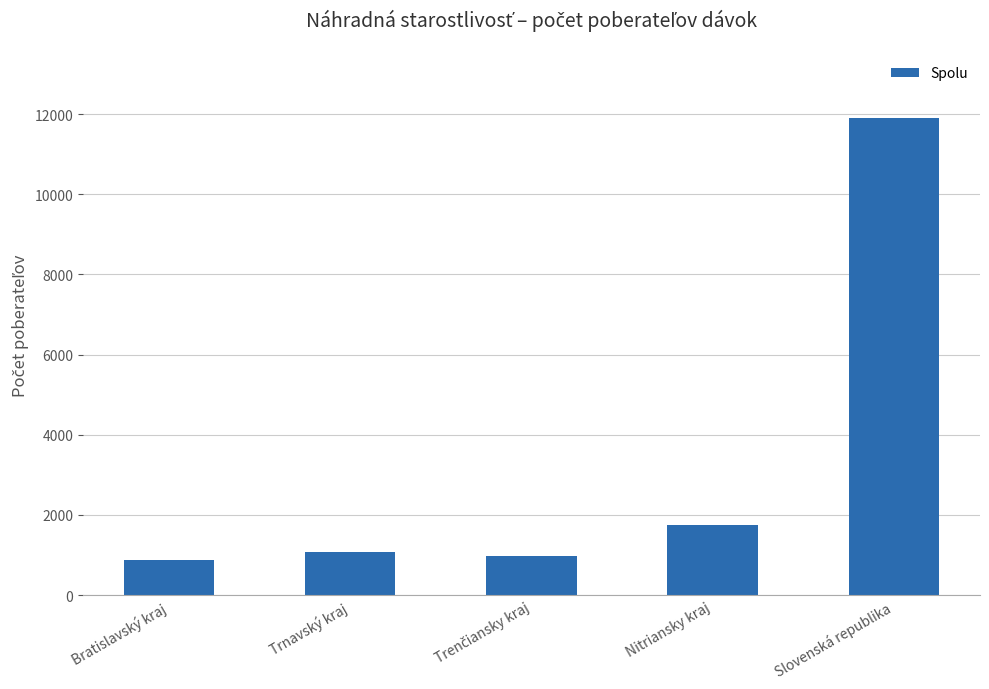

At which category does the chart reach its peak across all series?

Slovenská republika